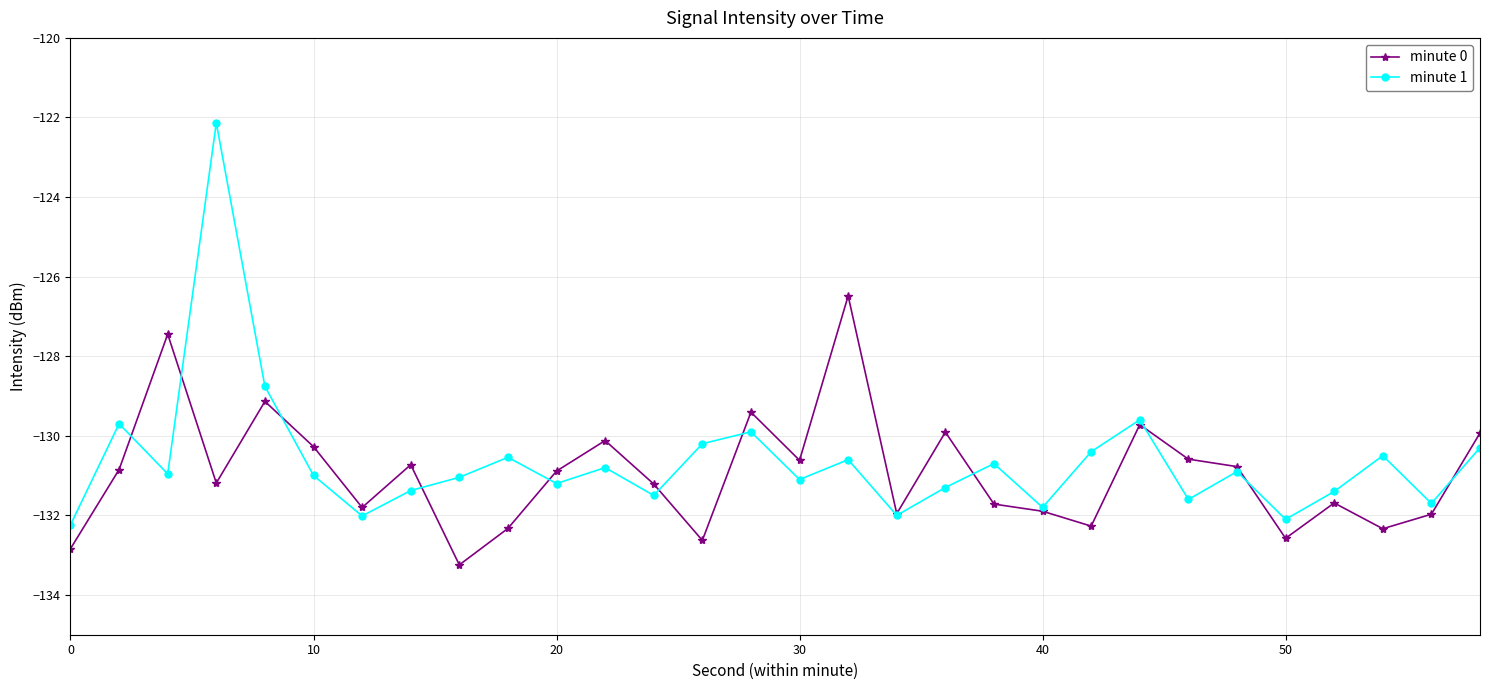

Which series has the largest range (max minus min)?

minute 1